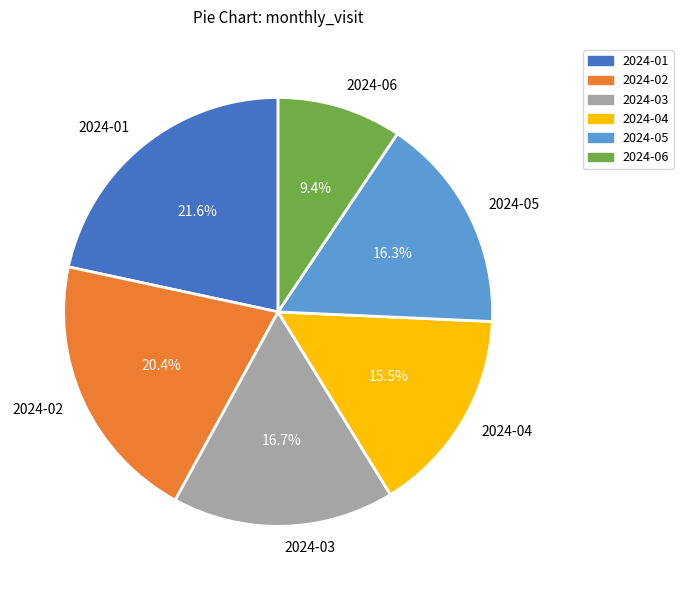

Do 2024-02 and 2024-01 together represent more than half of the pie?

No